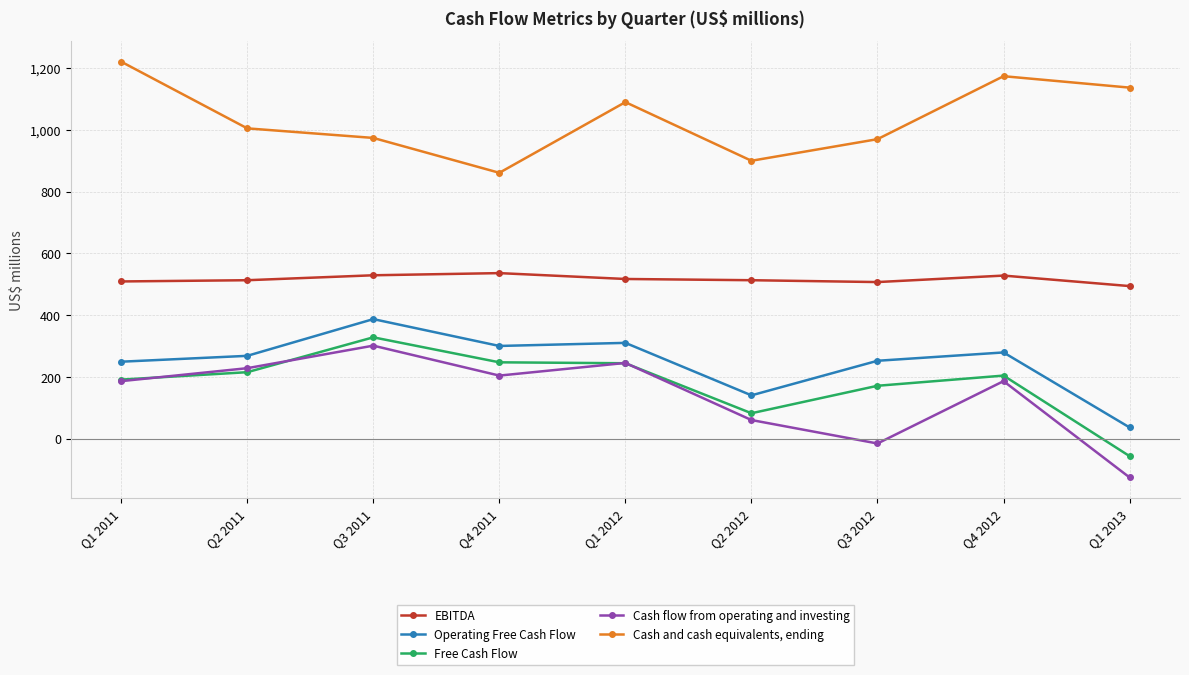

What value does the Cash flow from operating and investing series have at Q2 2011, to the nearest 10?

230